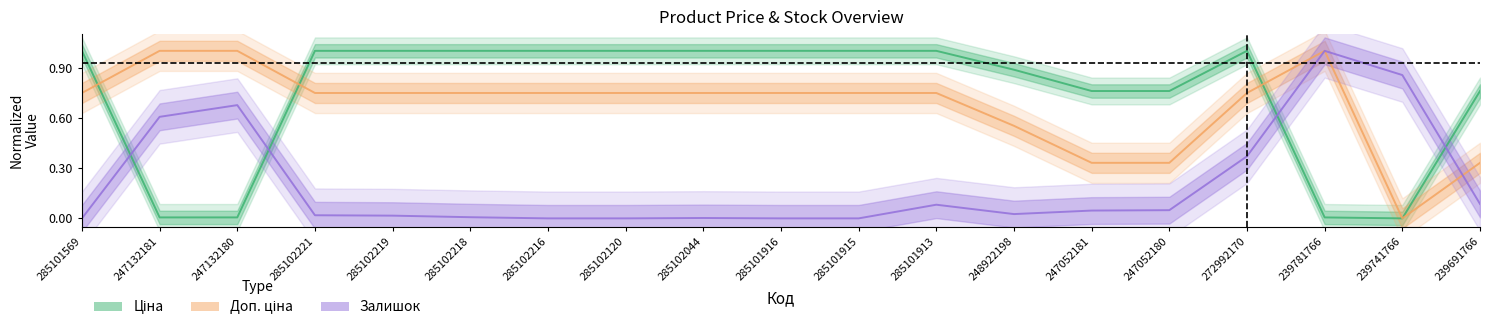

How many lines are shown in the chart?

3